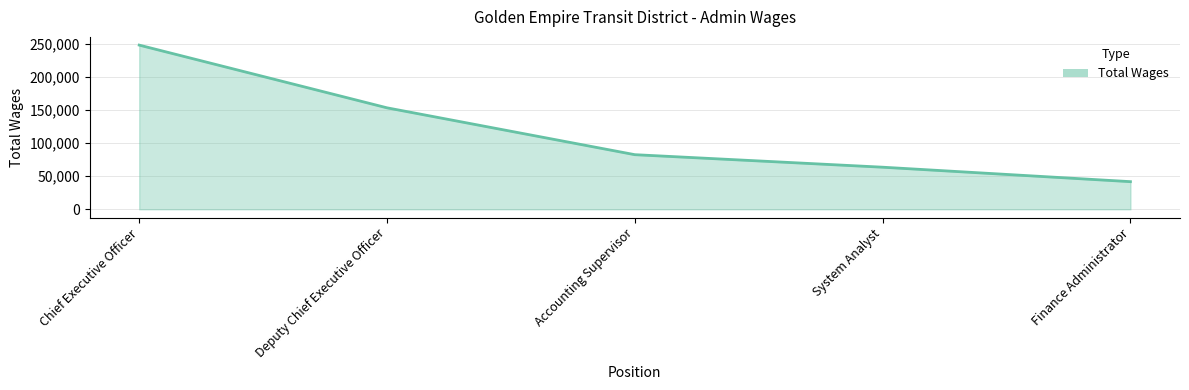

Which category has the highest value across all series?

Chief Executive Officer